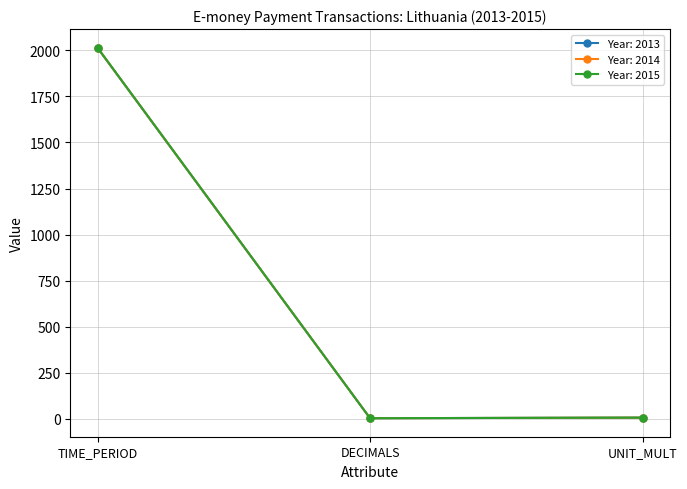

Is the value of Year: 2014 at UNIT_MULT greater than the value of Year: 2015 at TIME_PERIOD?

No